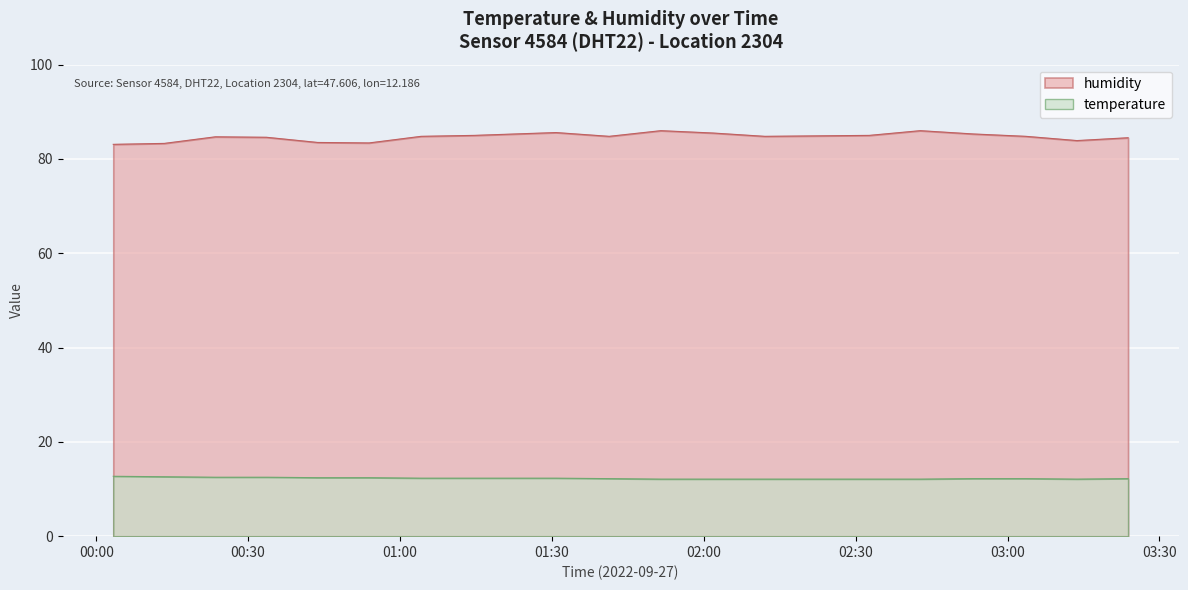

The value of temperature at 00:43 is 16.6. True or false?

False